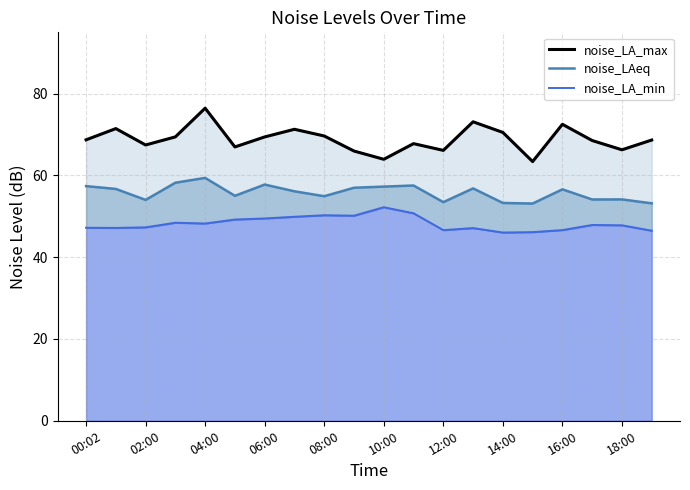

What are all the series names shown in the legend?

noise_LA_max, noise_LAeq, noise_LA_min